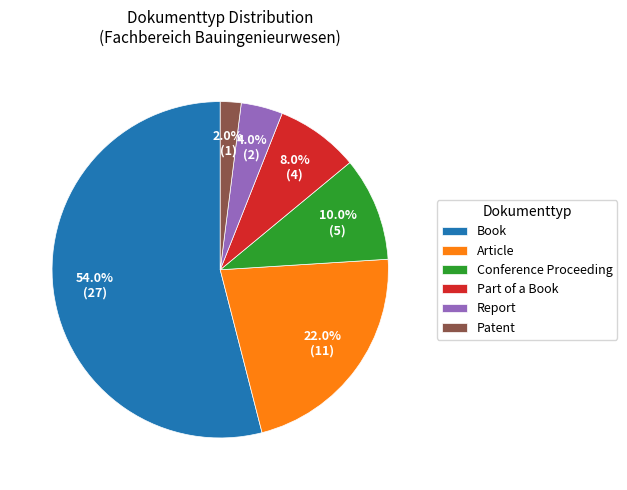

To the nearest percent, what percentage of the pie is Part of a Book?

8%